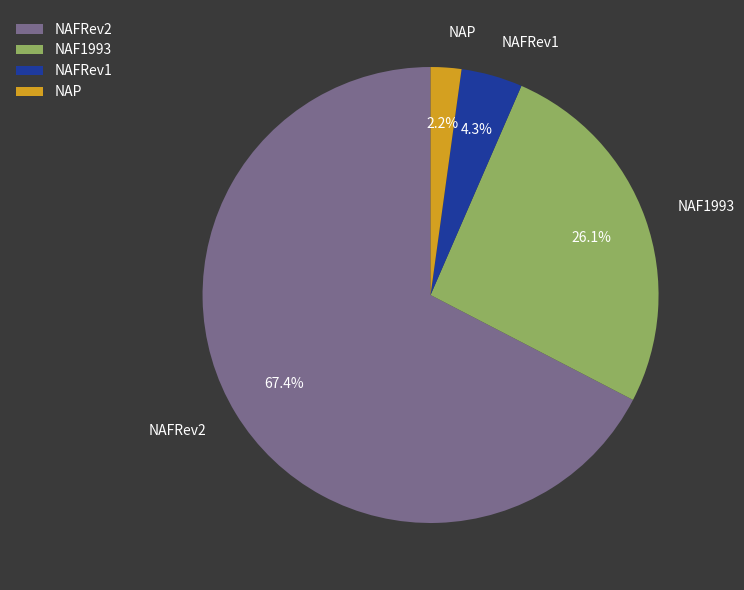

To the nearest percent, what is the difference between the largest and smallest slice percentages?

65%